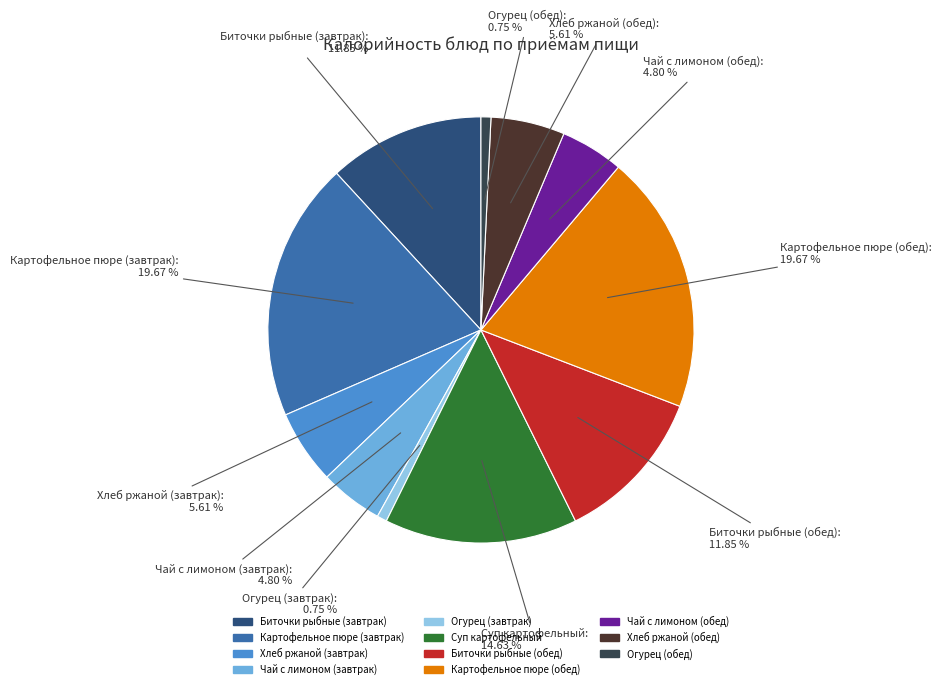

The Биточки рыбные (завтрак) slice represents 25% of the pie. True or false?

False